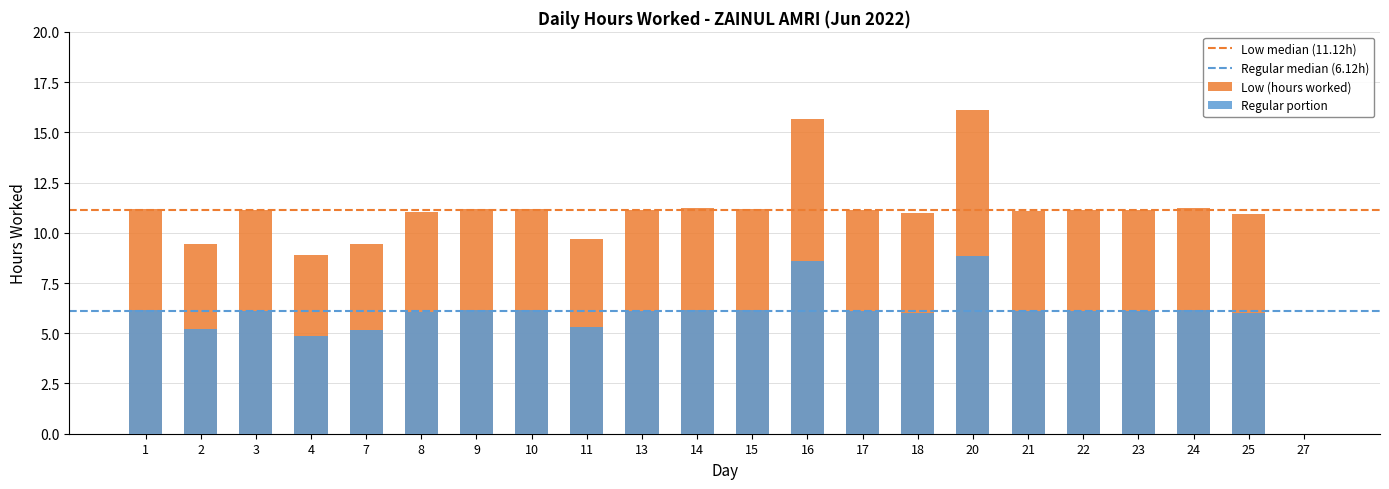

What is the difference between the values at 24 and 1?

0.1